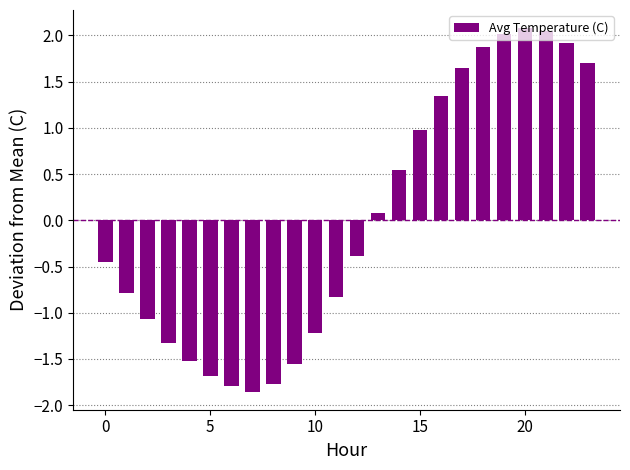

What is the greatest value displayed?

2.1